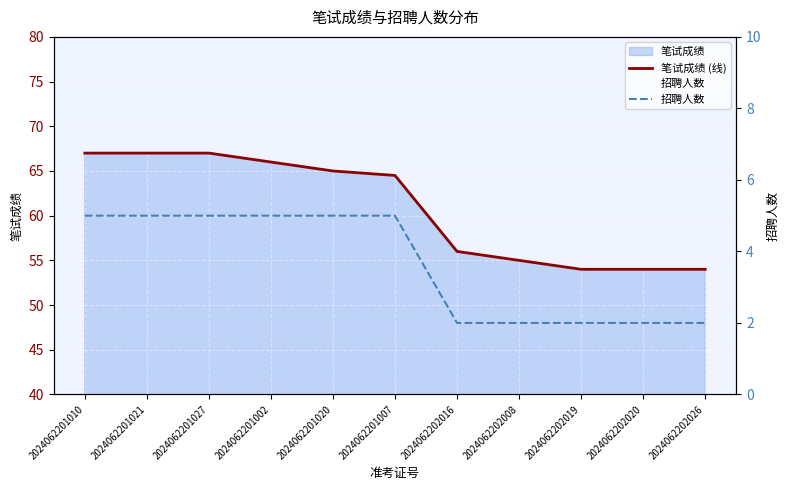

True or false: 招聘人数 and 笔试成绩 (线) cross at least once.

False